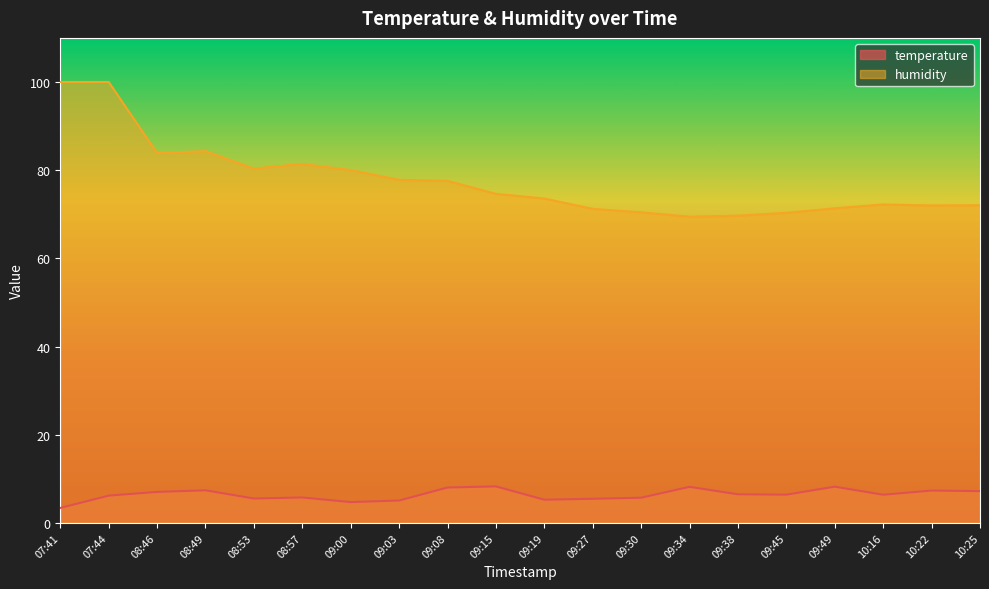

What is the spread (max minus min) of values at 08:46?

76.9